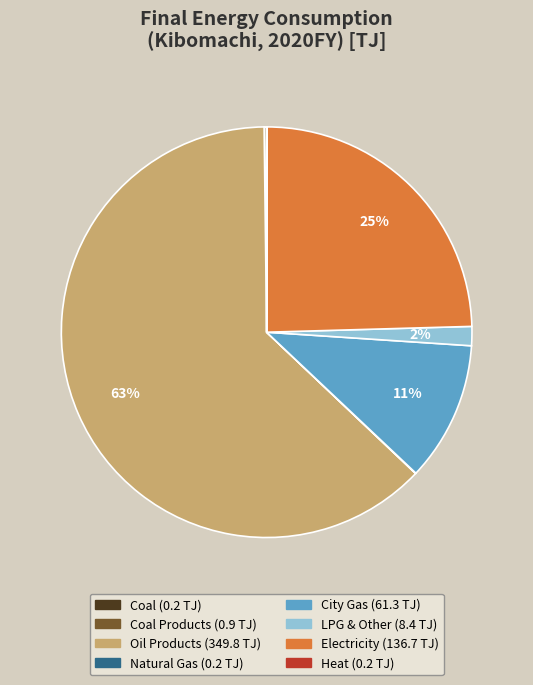

To the nearest percent, what is the average slice percentage?

12%